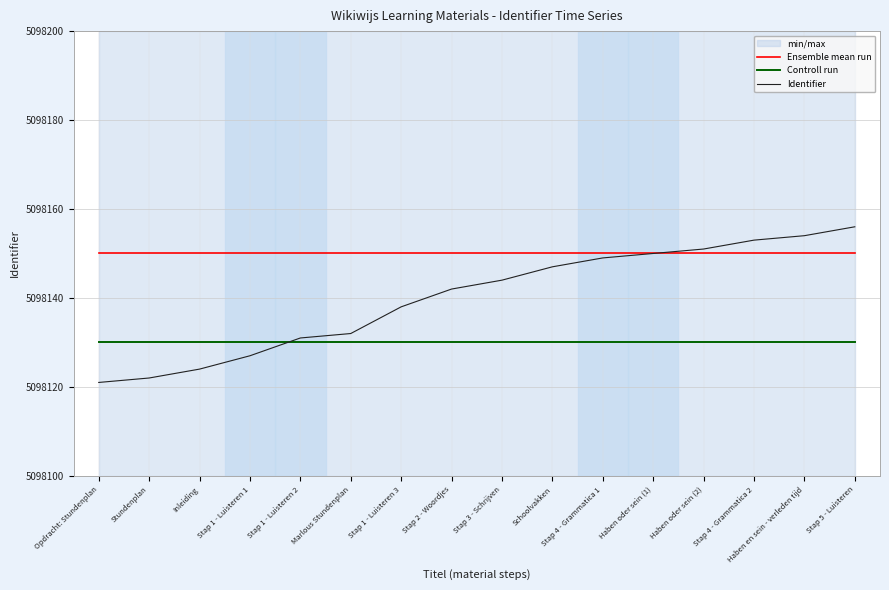

How many intersections are there between Controll run and Identifier?

1